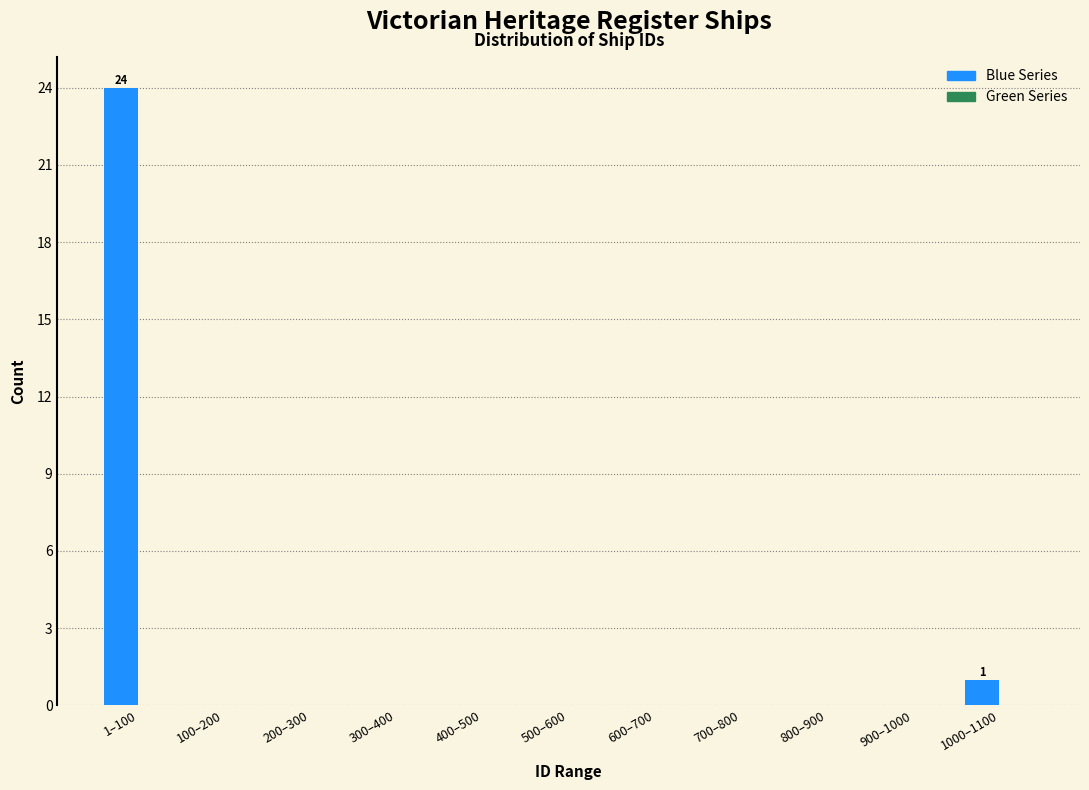

Reading left to right, what are all the values shown in this chart?

1–100=24	100–200=0	200–300=0	300–400=0	400–500=0	500–600=0	600–700=0	700–800=0	800–900=0	900–1000=0	1000–1100=1